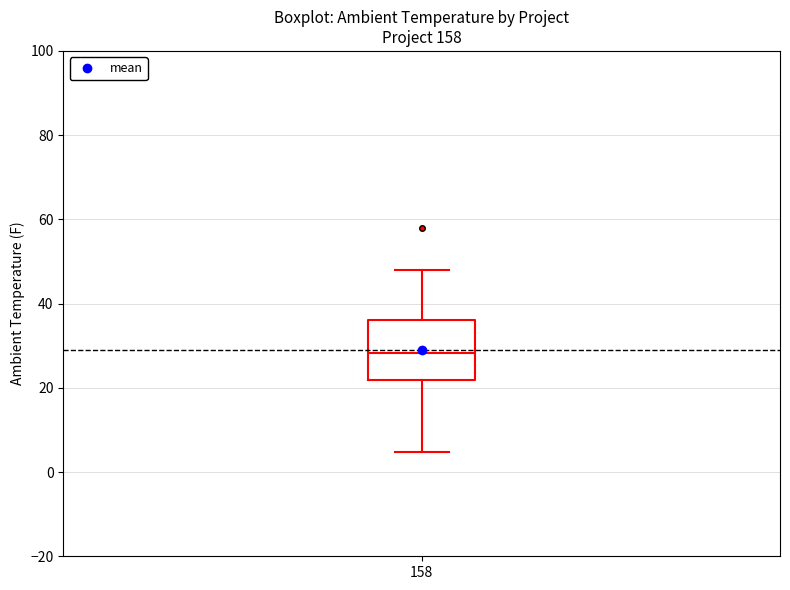

Transcribe this box plot: give where the median line is, the range the box spans, and where the two whiskers end, as read against the y-axis. The values are not printed on the chart, so give them approximately, as read against the axis.

median 28, box 22 to 36, whiskers 4 to 48